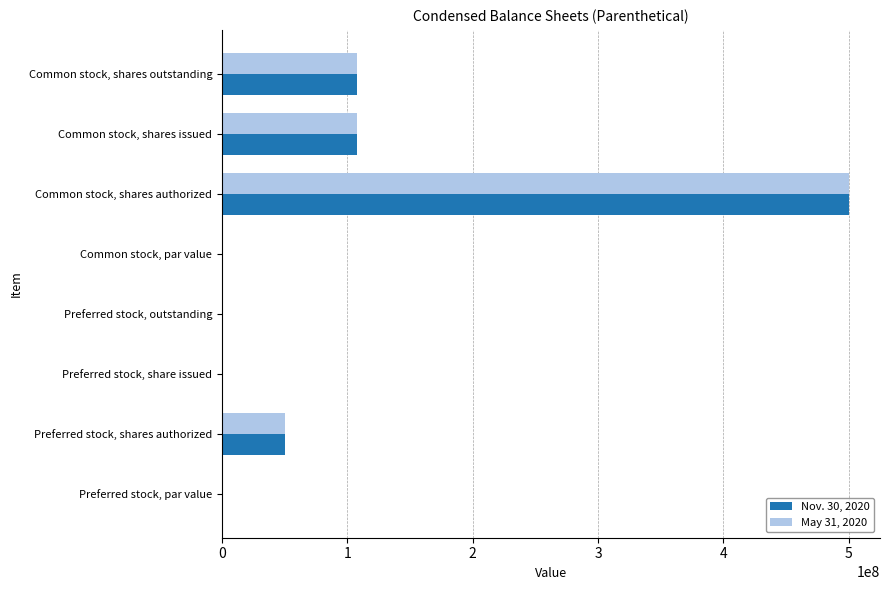

Which label corresponds to the largest value in the chart?

Common stock, shares authorized